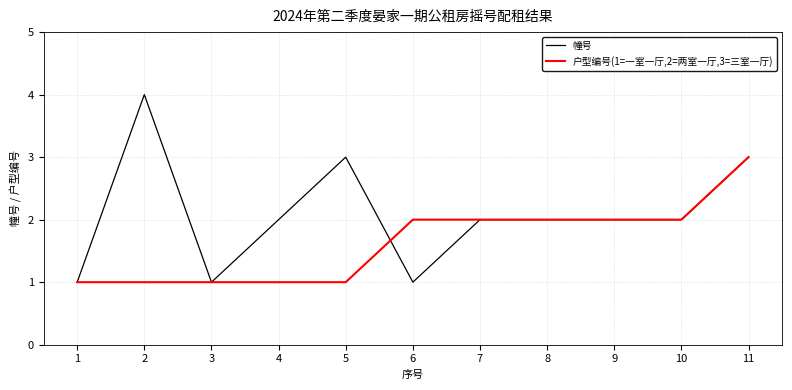

True or false: 幢号 and 户型编号(1=一室一厅,2=两室一厅,3=三室一厅) cross at least once.

True